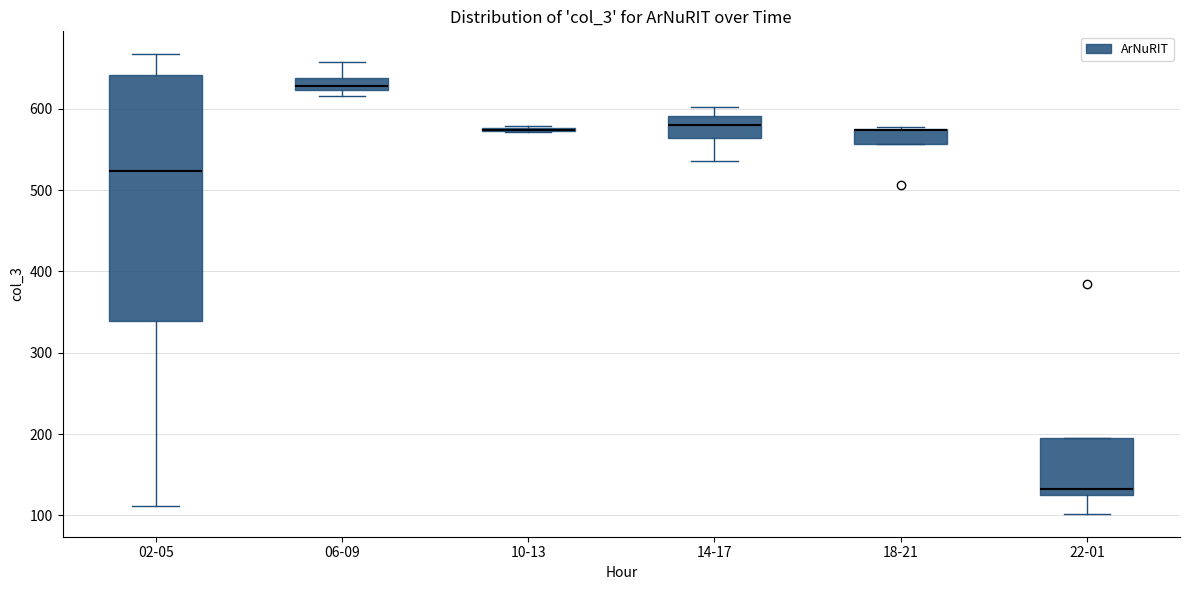

Where is the lower edge of the box for 06-09 on the y-axis? The values are not printed on the chart, so give them approximately, as read against the axis.

620